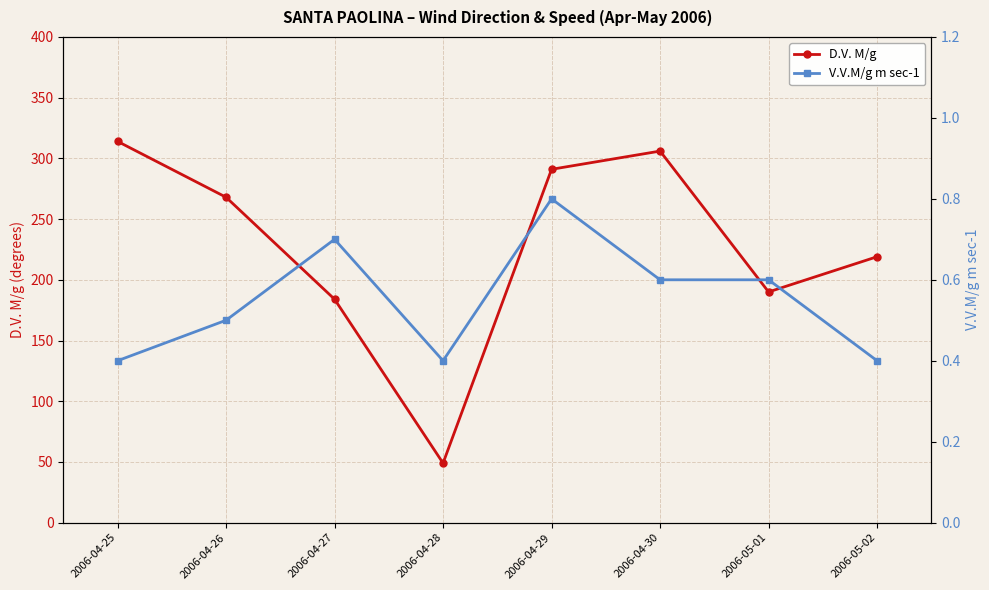

Reading left to right, transcribe all the data shown in this chart.

D.V. M/g: 314.0	268.0	184.0	49.0	291.0	306.0	190.0	219.0
V.V.M/g m sec-1: 0.4	0.5	0.7	0.4	0.8	0.6	0.6	0.4